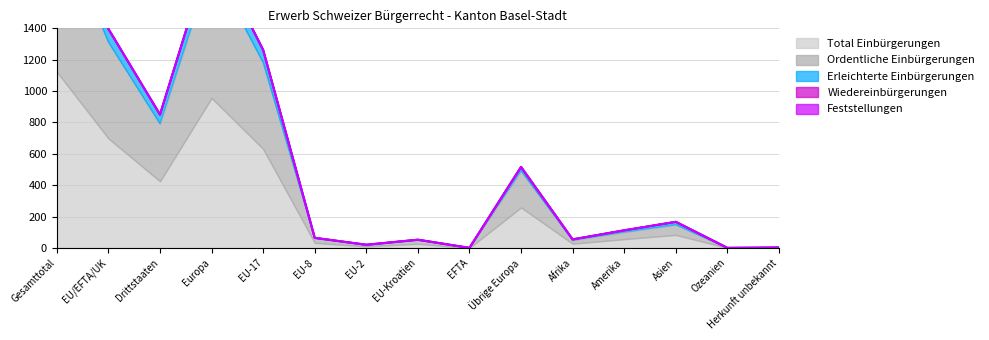

What position from the right is EFTA?

7